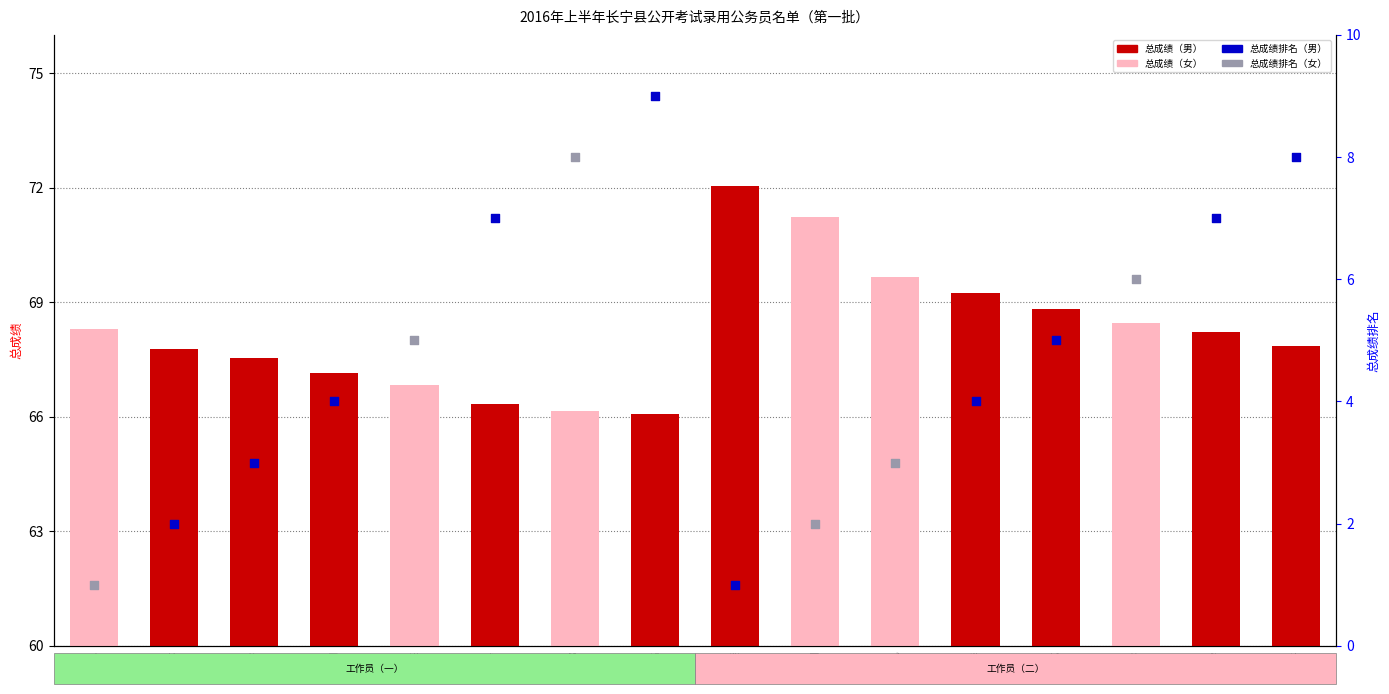

What is the change in value from 刘晋羽 to 丁利?

+4.1